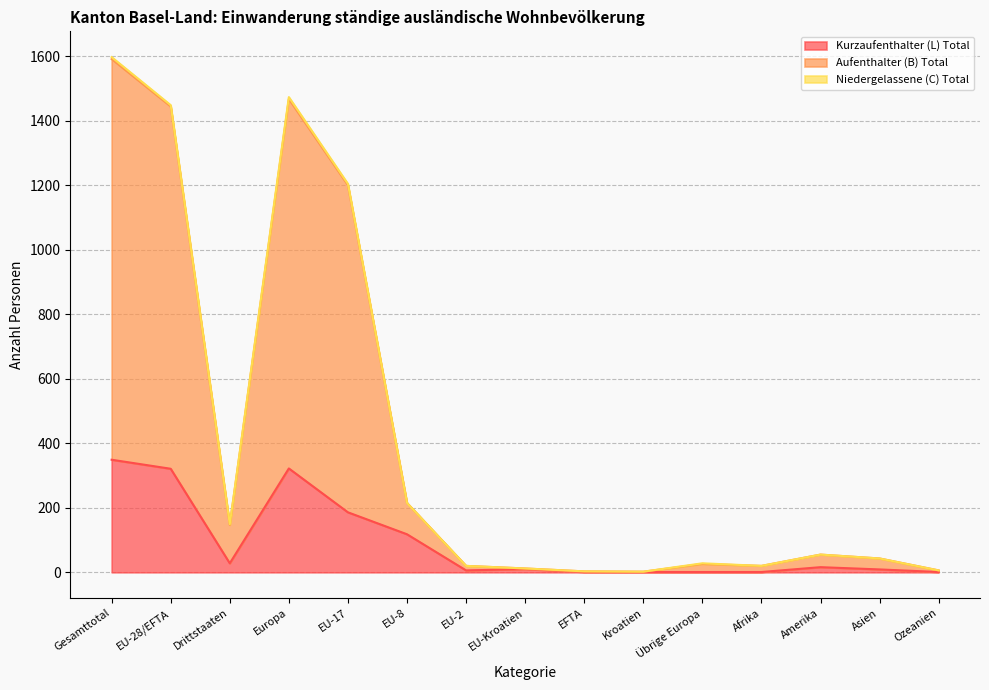

How many values in the Total series are below 43?

7